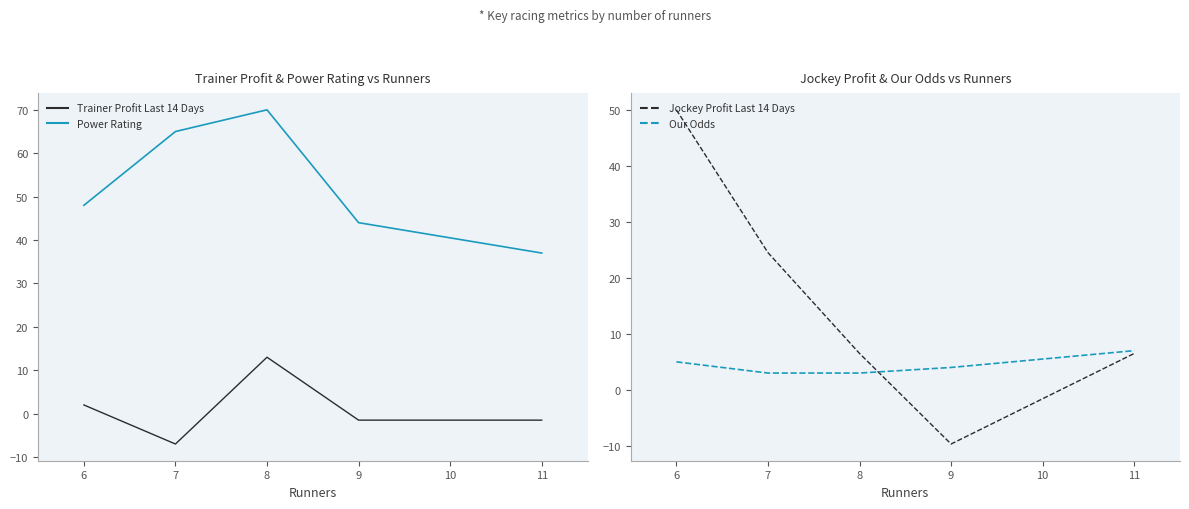

What is the highest value of the Trainer Profit Last 14 Days series?

13.0